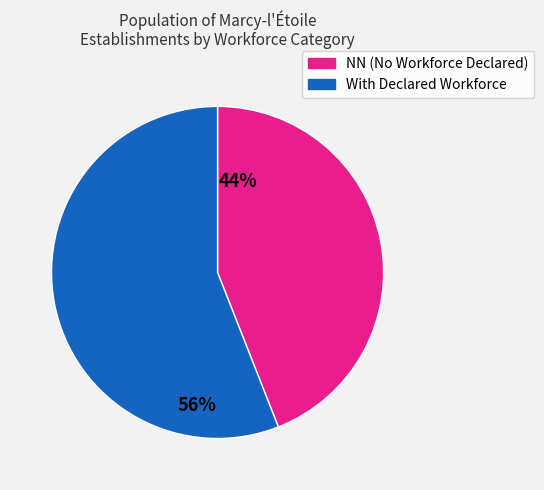

Is there a majority slice in this chart?

Yes